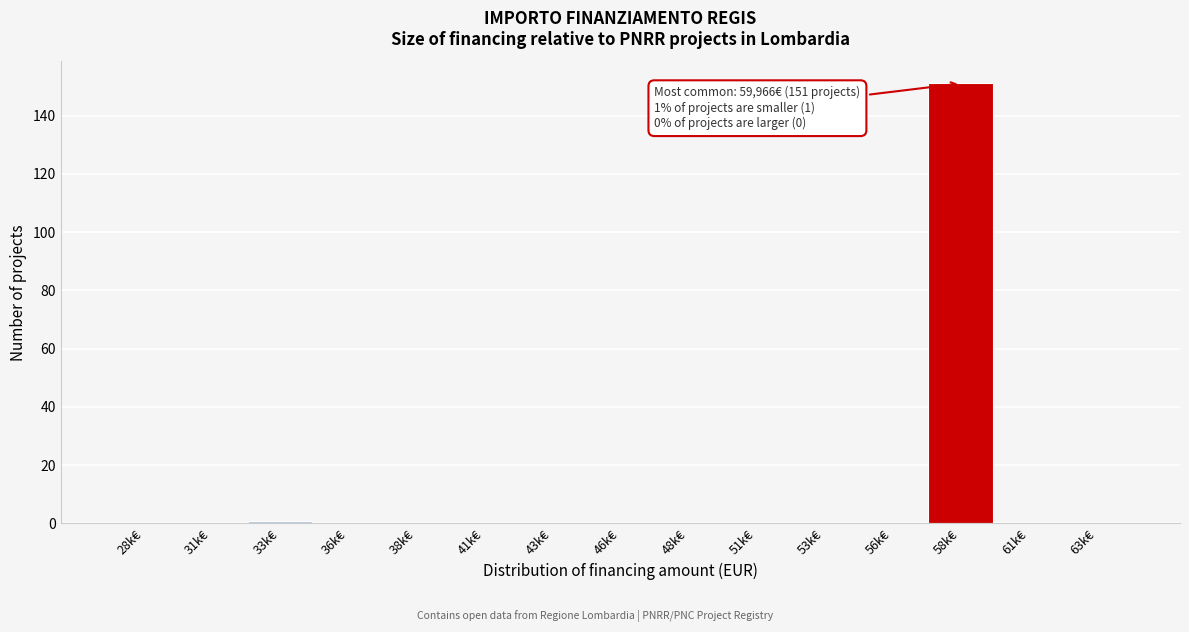

Reading left to right, extract all data points from this chart.

28k€=0	31k€=0	33k€=1	36k€=0	38k€=0	41k€=0	43k€=0	46k€=0	48k€=0	51k€=0	53k€=0	56k€=0	58k€=151	61k€=0	63k€=0